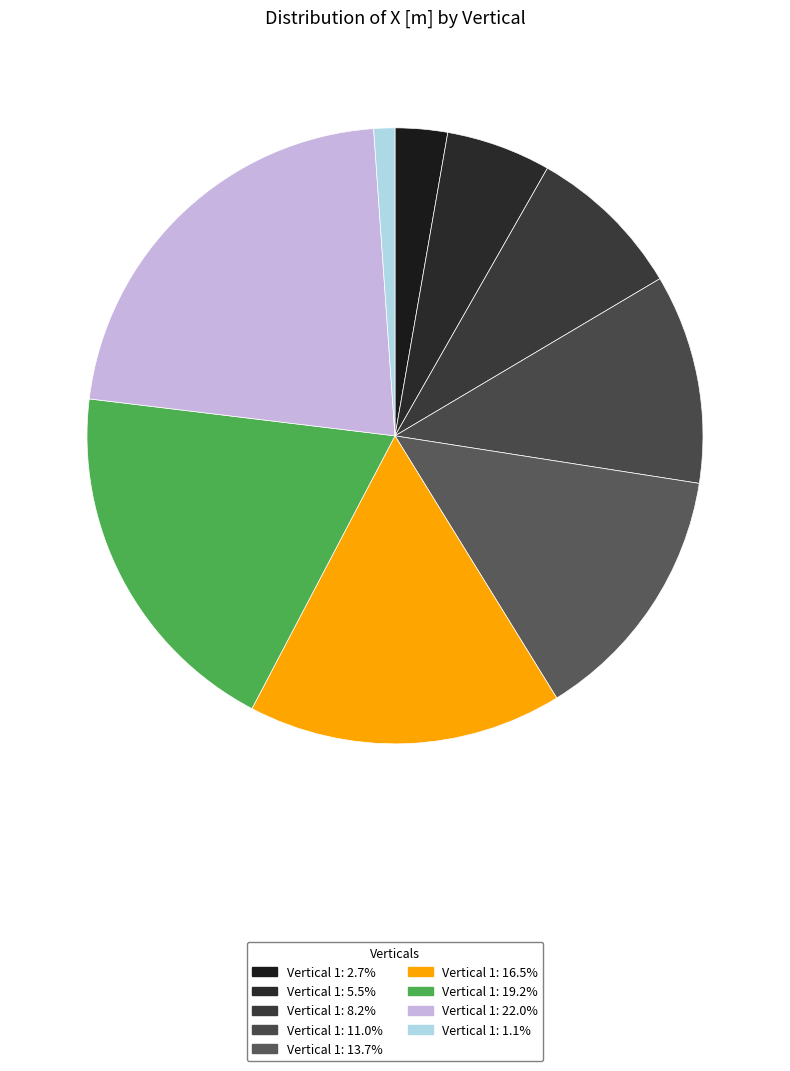

Is there a majority slice in this chart?

No